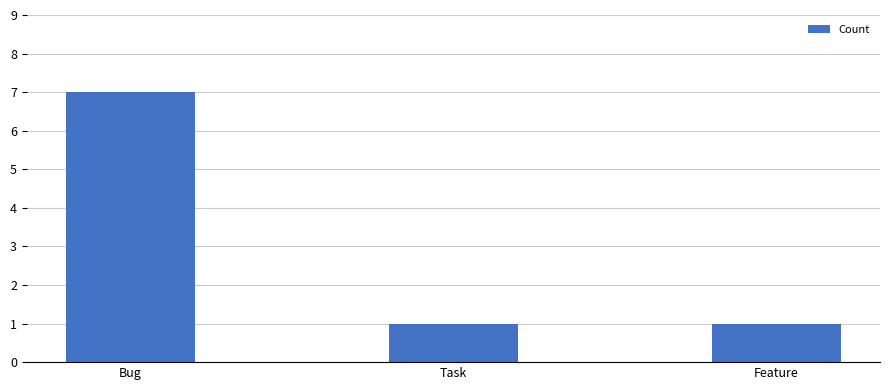

What is the maximum value shown in the chart?

7